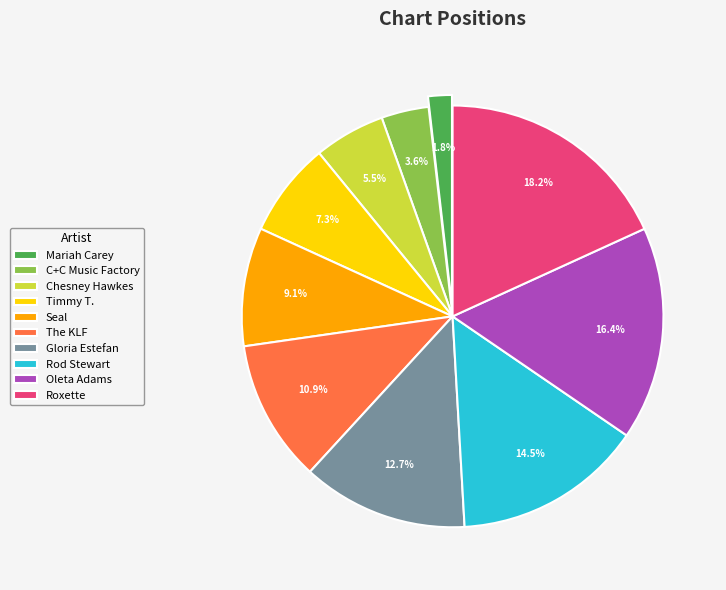

Which slice is the largest?

Roxette